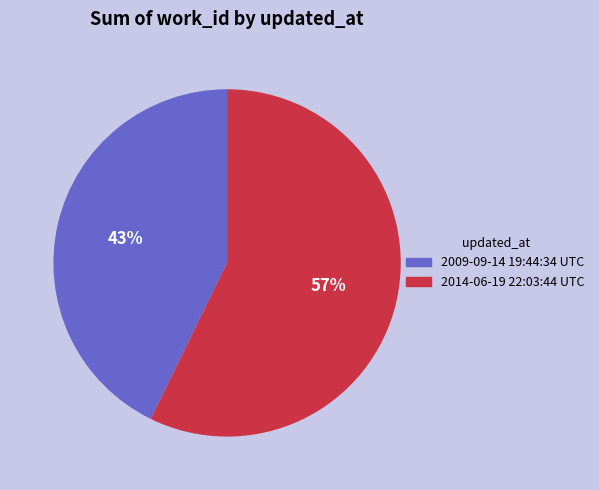

Which category has the biggest portion of the pie?

2014-06-19 22:03:44 UTC